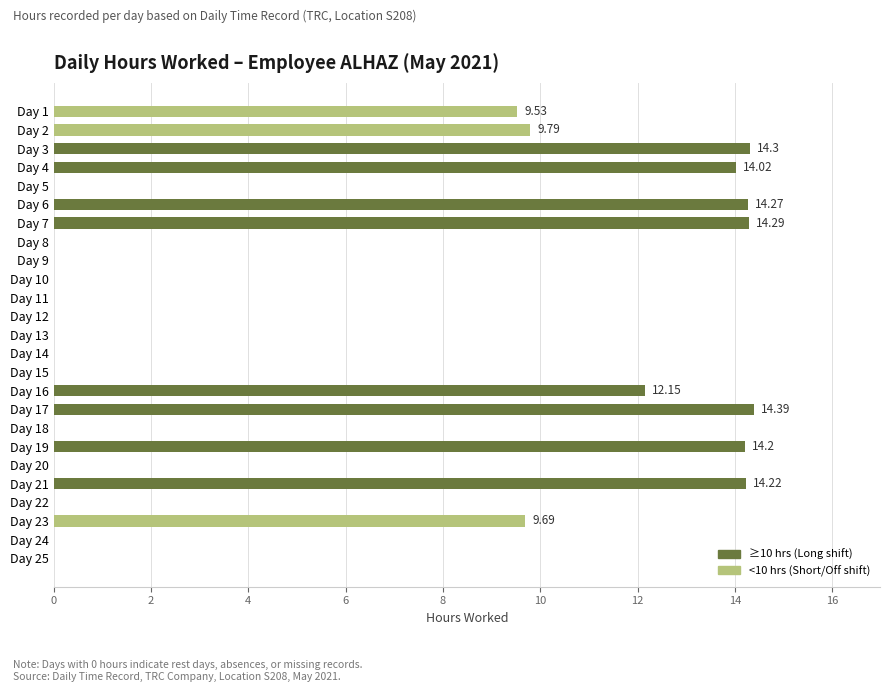

What is the change in value from Day 14 to Day 17?

+14.4